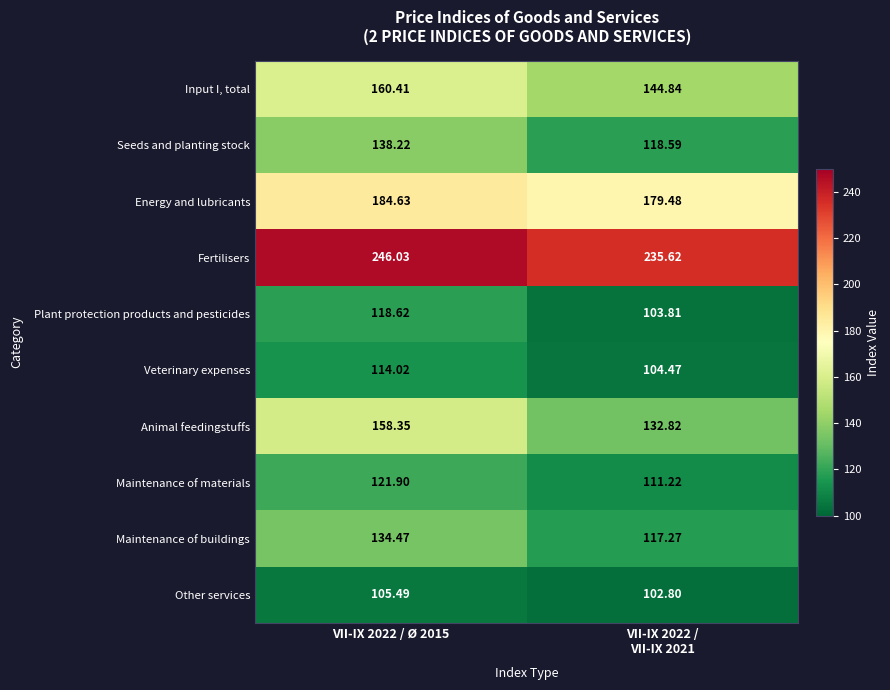

How many values in the Seeds and planting stock series exceed 138?

1